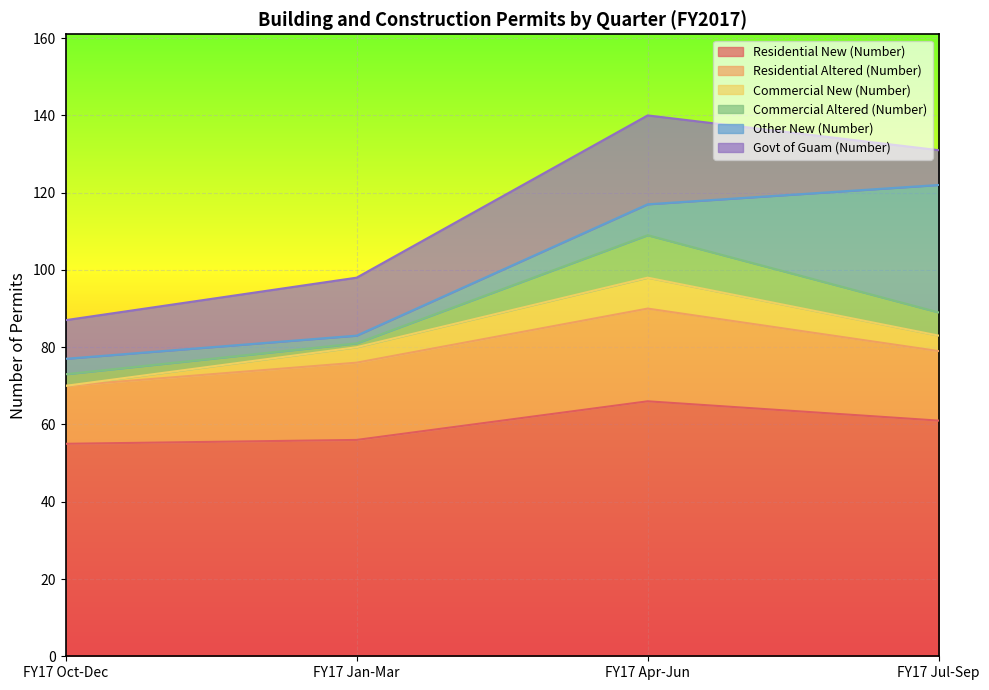

What is the difference between the maximum and second lowest values in the Other New (Number) series?

29